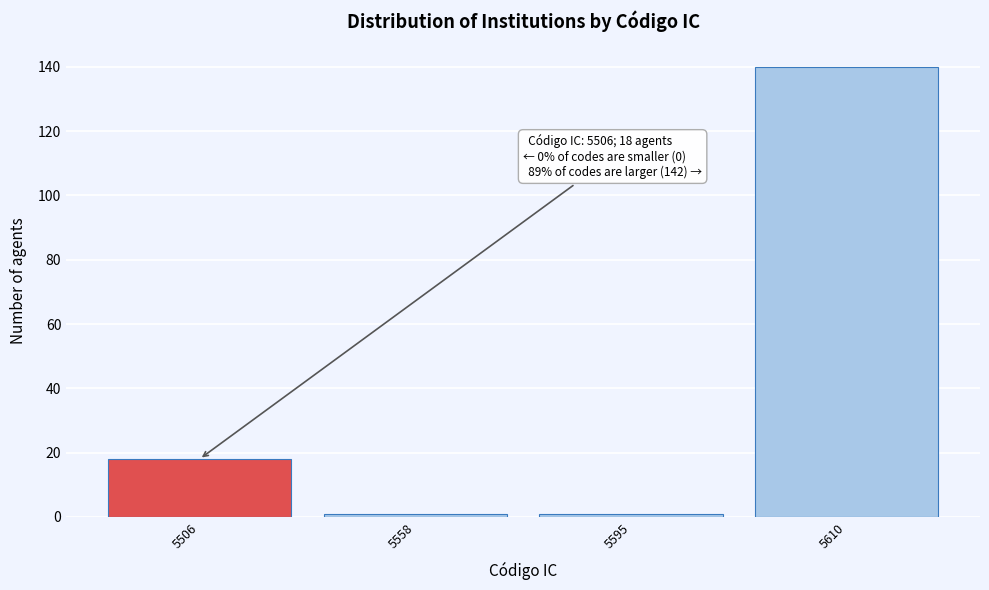

Reading right to left, what are all the values shown in this chart?

5610=140	5595=1	5558=1	5506=18